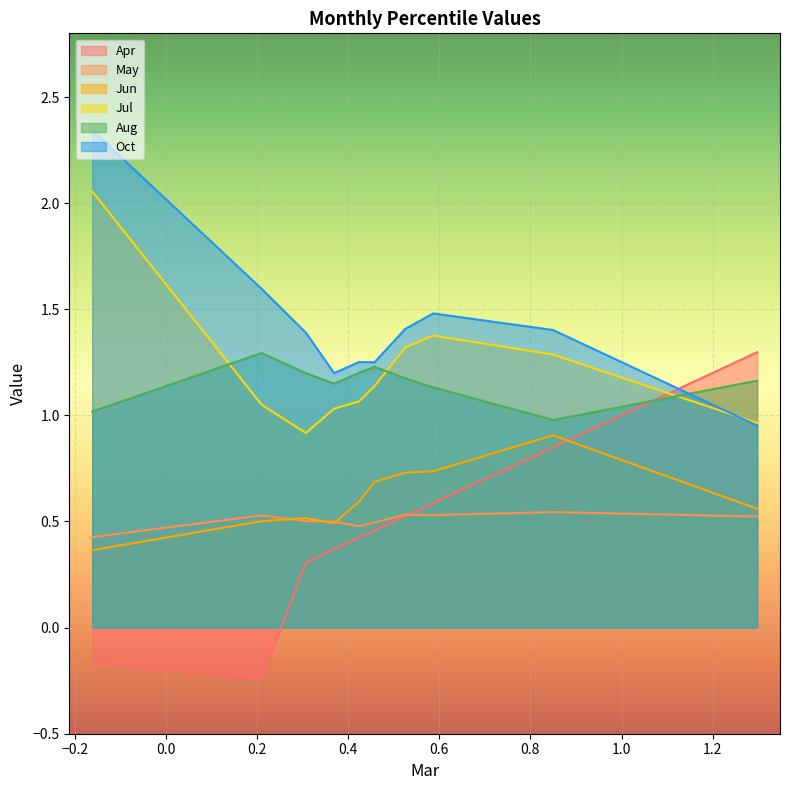

Does the chart display data point markers on the line(s)?

No